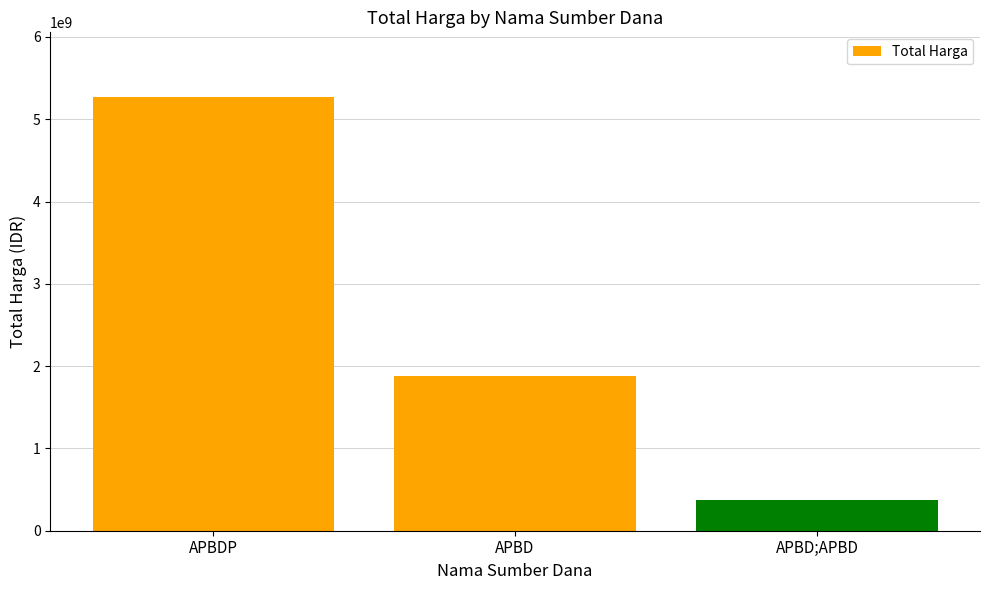

True or false: the data shows 373404000 at APBD;APBD.

True